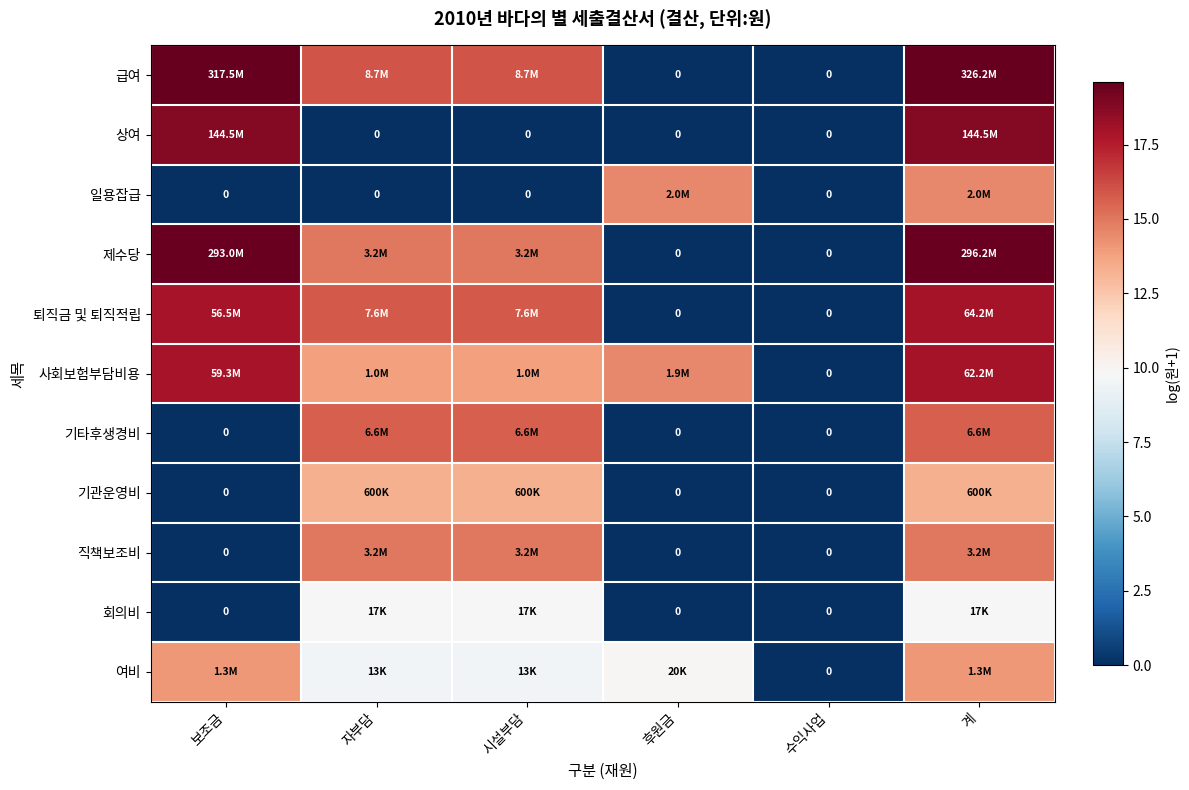

Rank the series at 계 from highest to lowest value.

급여, 제수당, 상여, 퇴직금 및 퇴직적립, 사회보험부담비용, 기타후생경비, 직책보조비, 일용잡급, 여비, 기관운영비, 회의비